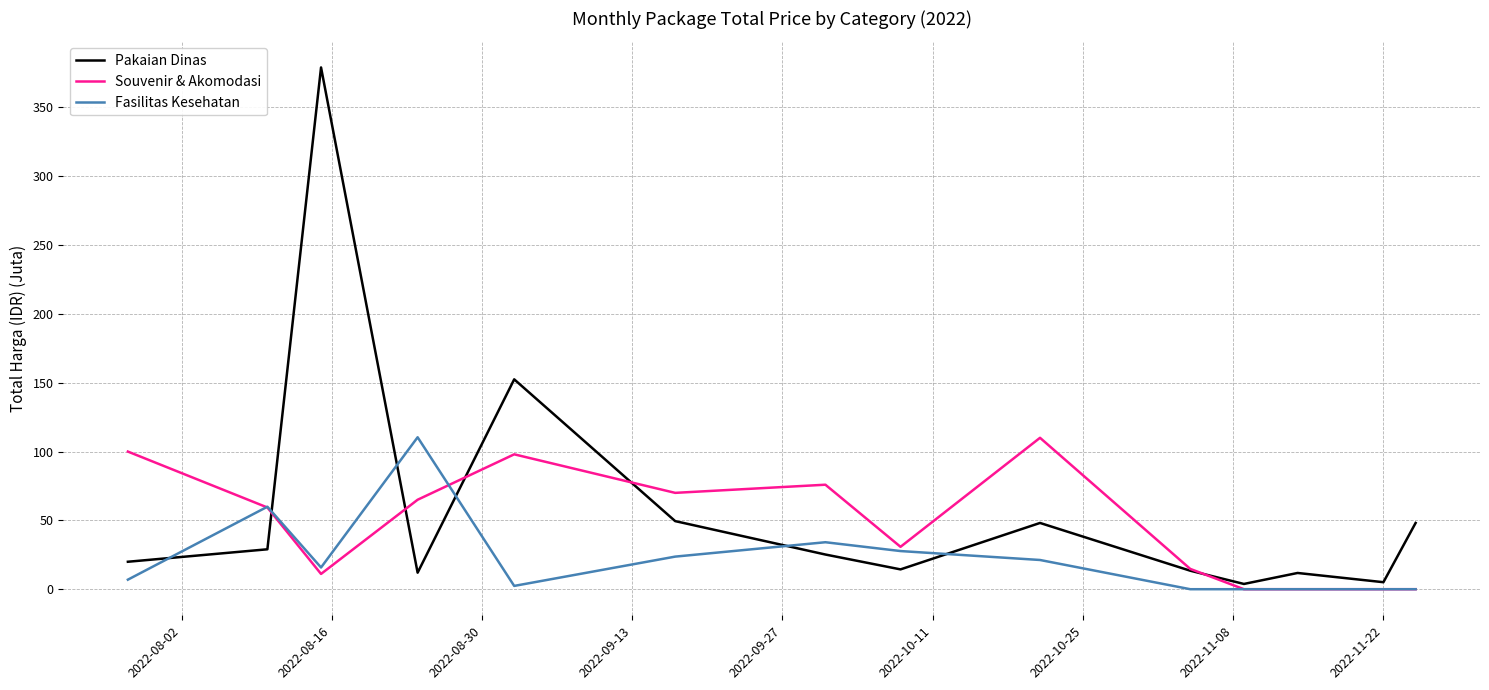

Rank the series by their average value, from highest to lowest.

Pakaian Dinas, Souvenir & Akomodasi, Fasilitas Kesehatan